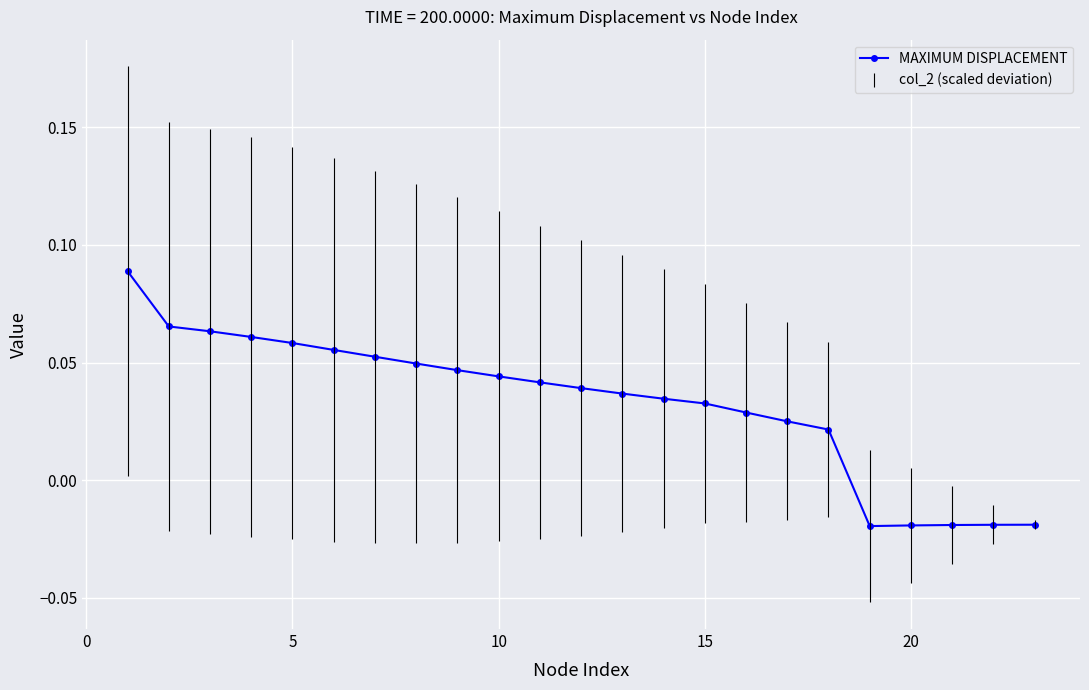

What is the sum of all values?

0.7